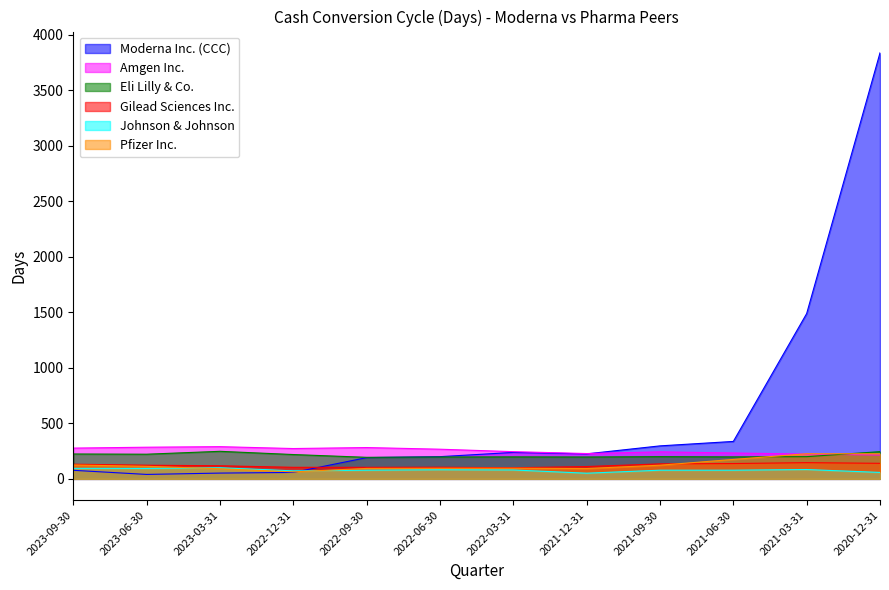

What is the sum of the Eli Lilly & Co. values at 2021-12-31 and 2023-03-31?

445